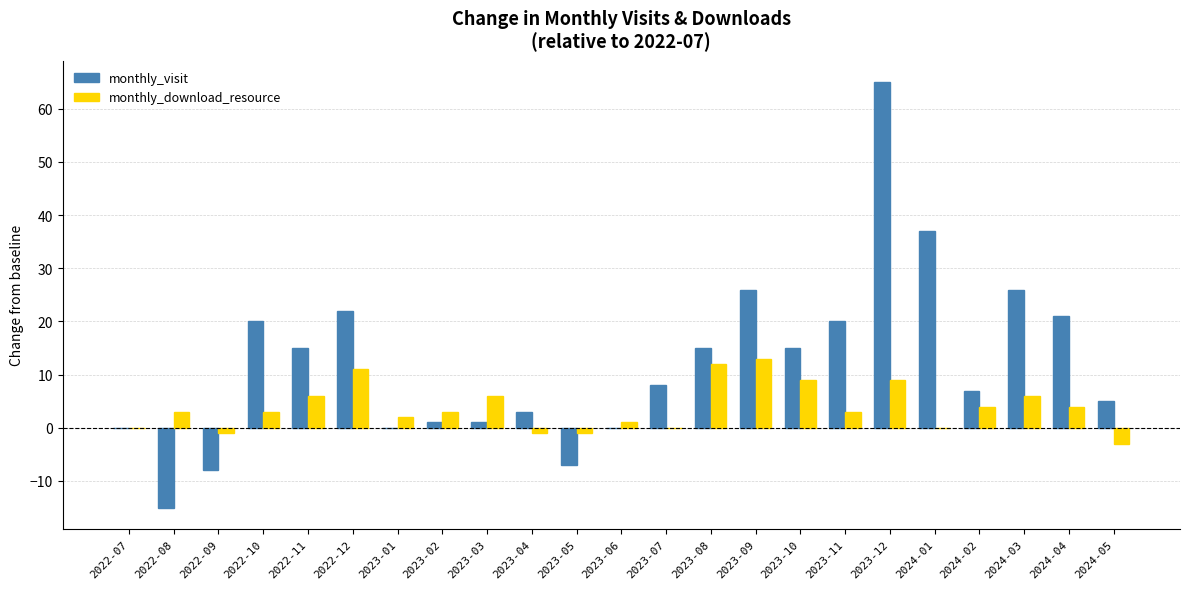

What is the greatest value displayed?

65